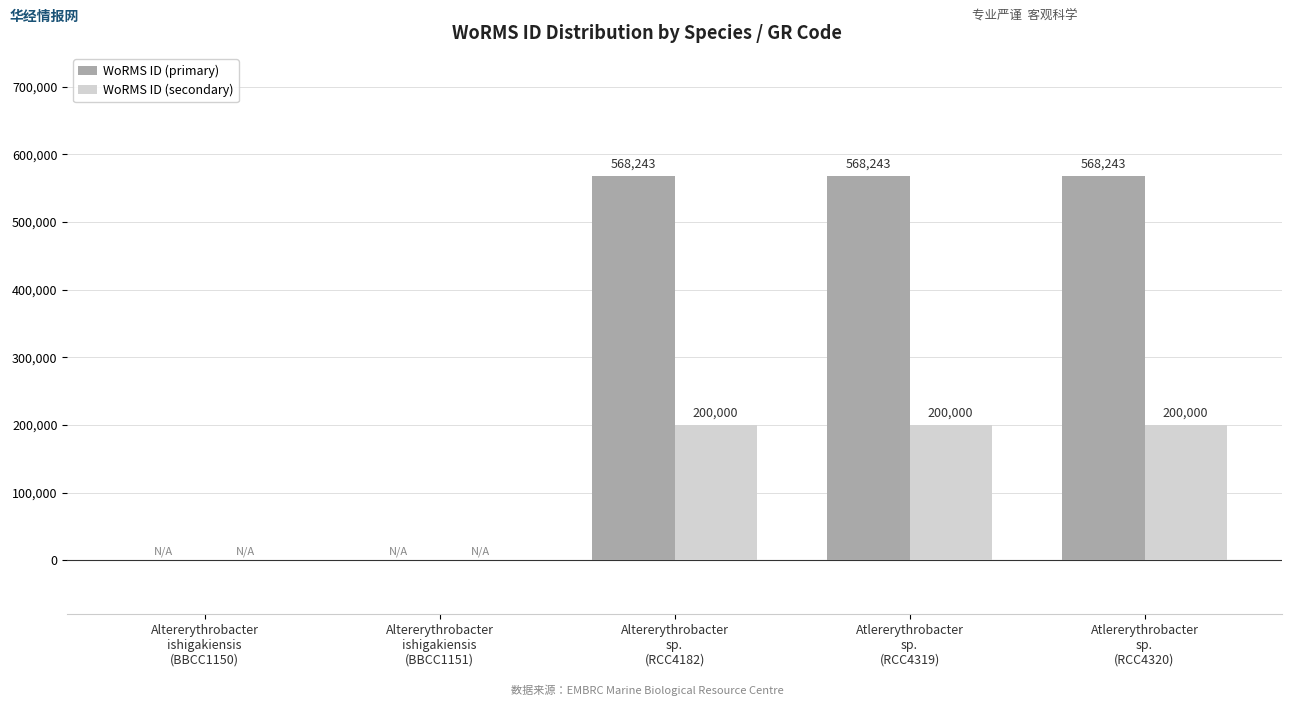

What is the difference between the WoRMS ID (primary) values at Altererythrobacter
ishigakiensis
(BBCC1150) and Altererythrobacter
sp.
(RCC4182)?

568243